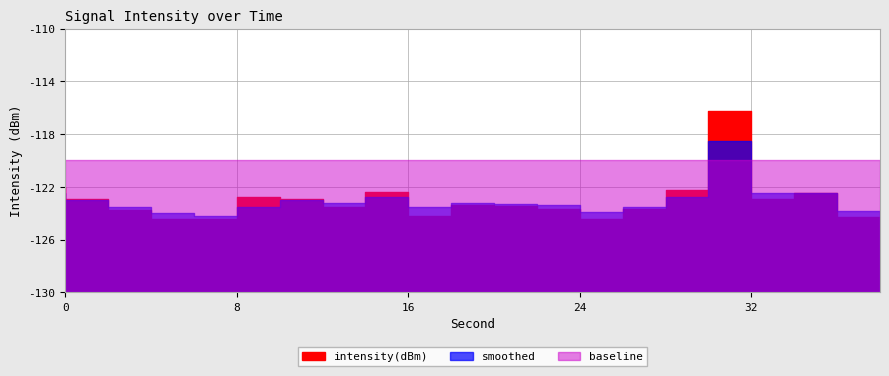

Between which two adjacent categories do intensity(dBm) and smoothed first intersect?

2 and 4